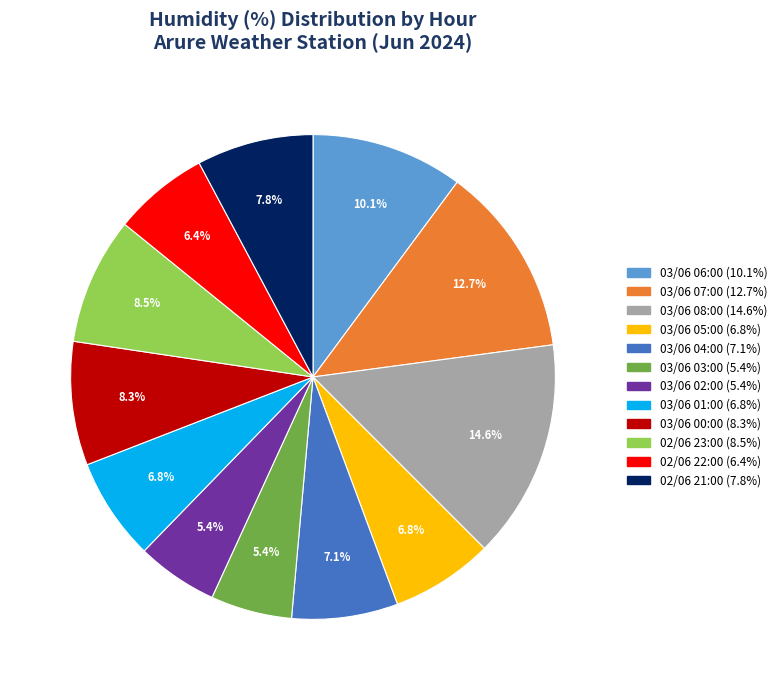

Does any single category account for the majority?

No